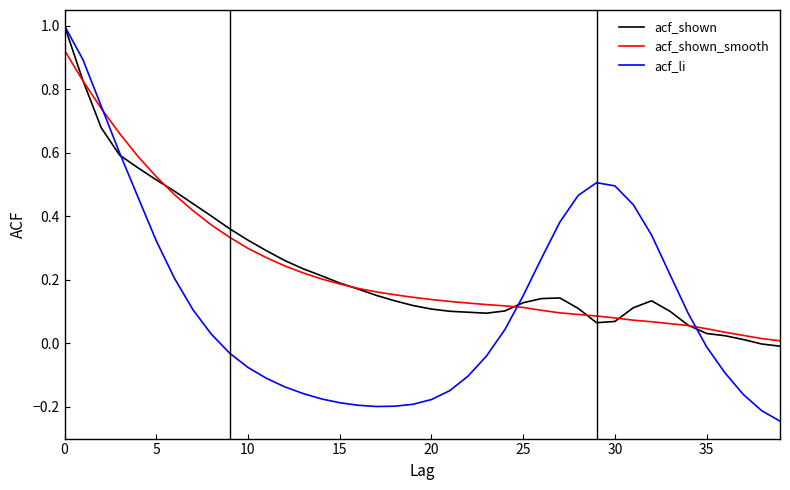

Which series has the widest spread of values?

acf_li